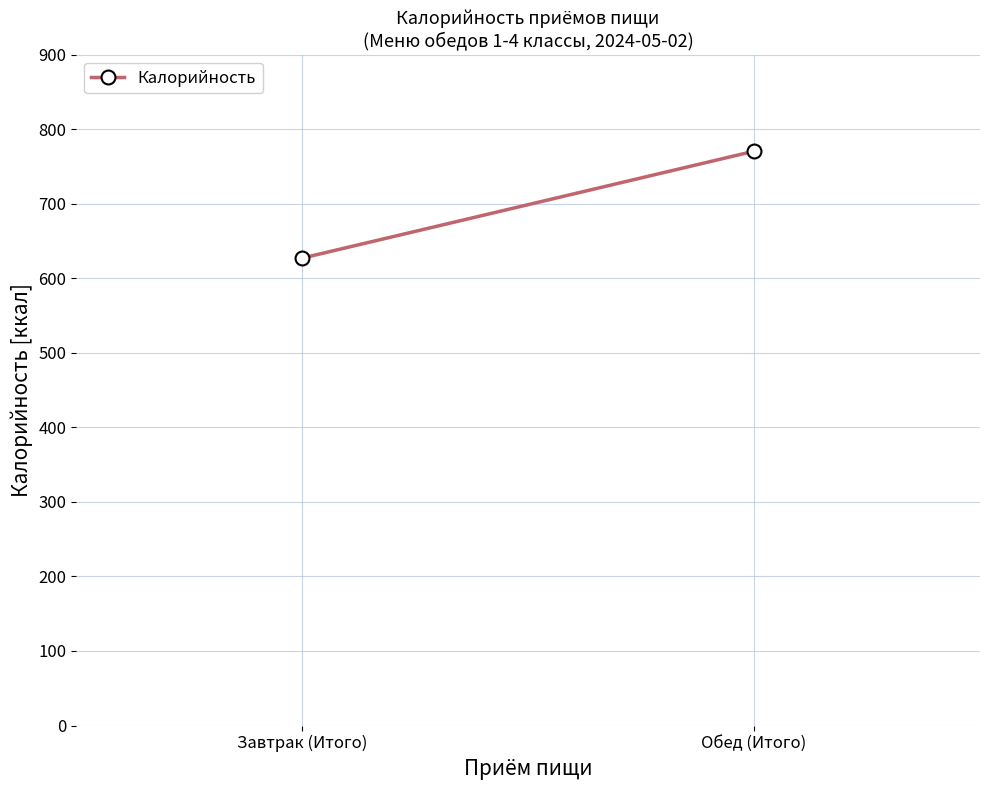

Count the number of values greater than 770.

1